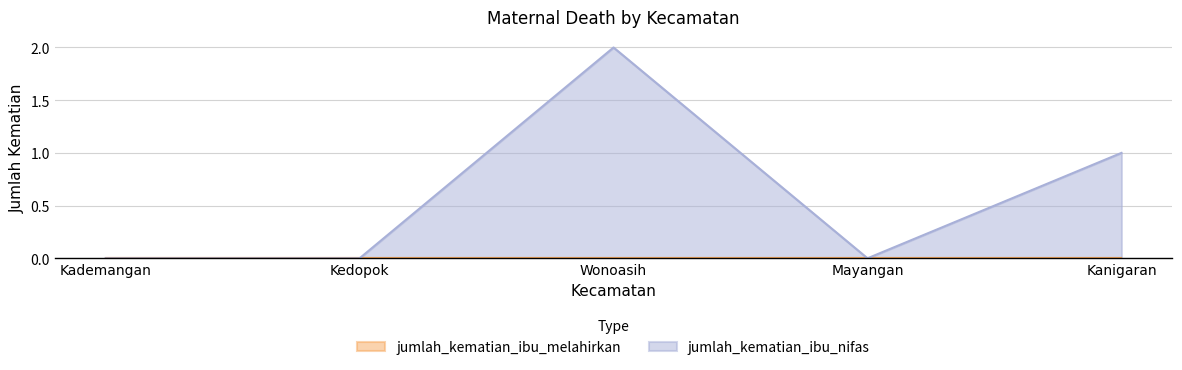

True or false: the data shows 0 at Mayangan.

True